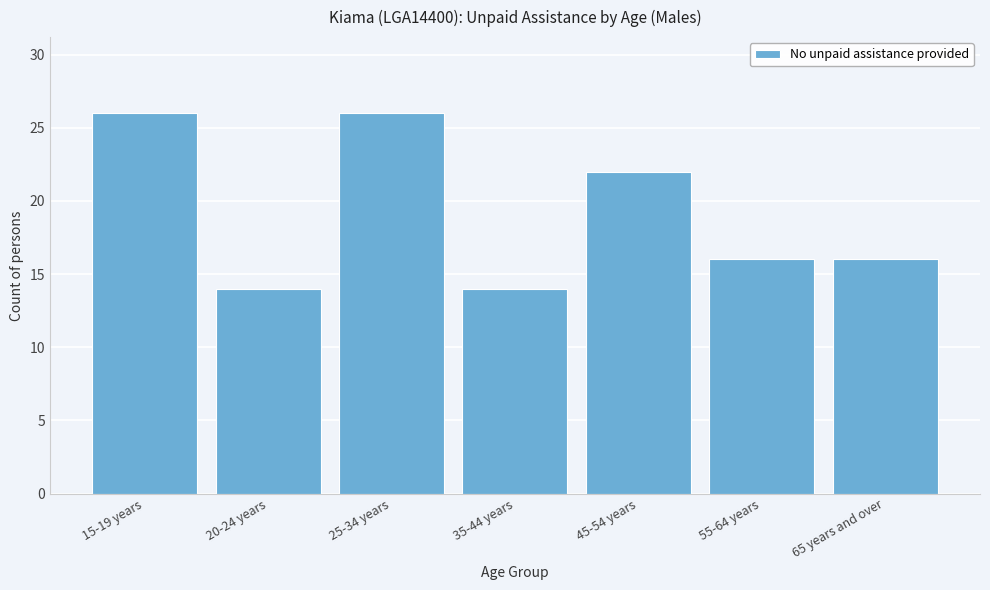

Reading right to left, list all the values displayed in this chart.

16	16	22	14	26	14	26